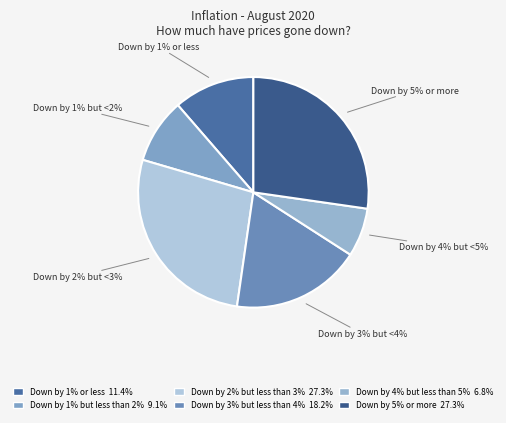

To the nearest percent, what portion does Down by 3%
but less than 4% represent?

18%